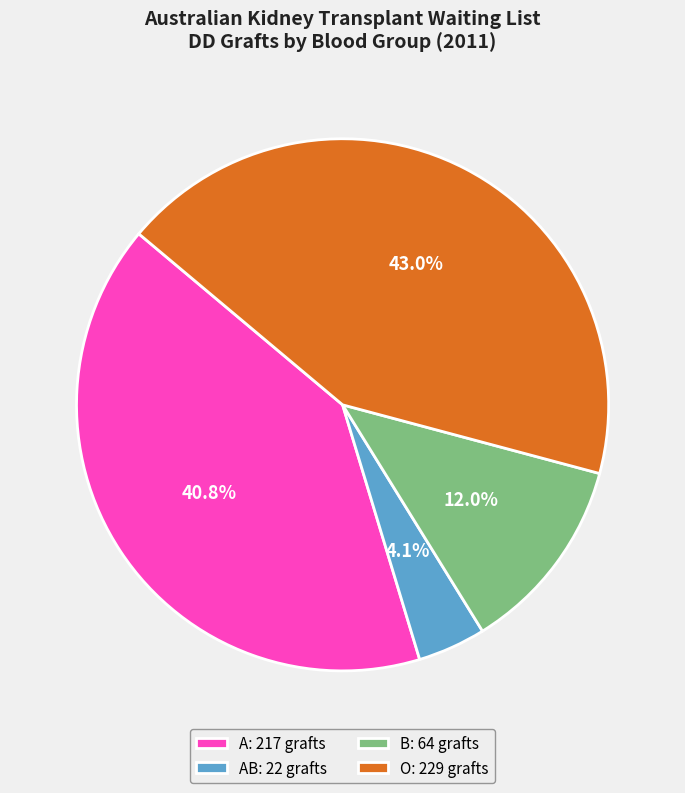

Approximately how many times larger is the value at AB: 22 grafts compared to B: 64 grafts?

0.3